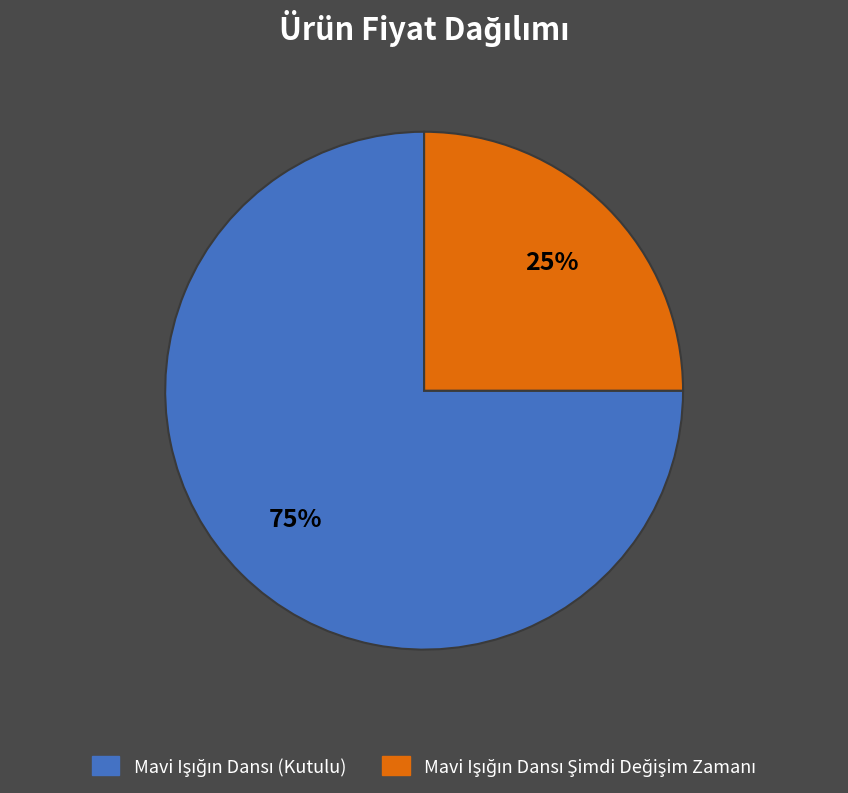

Does any single category account for the majority?

Yes